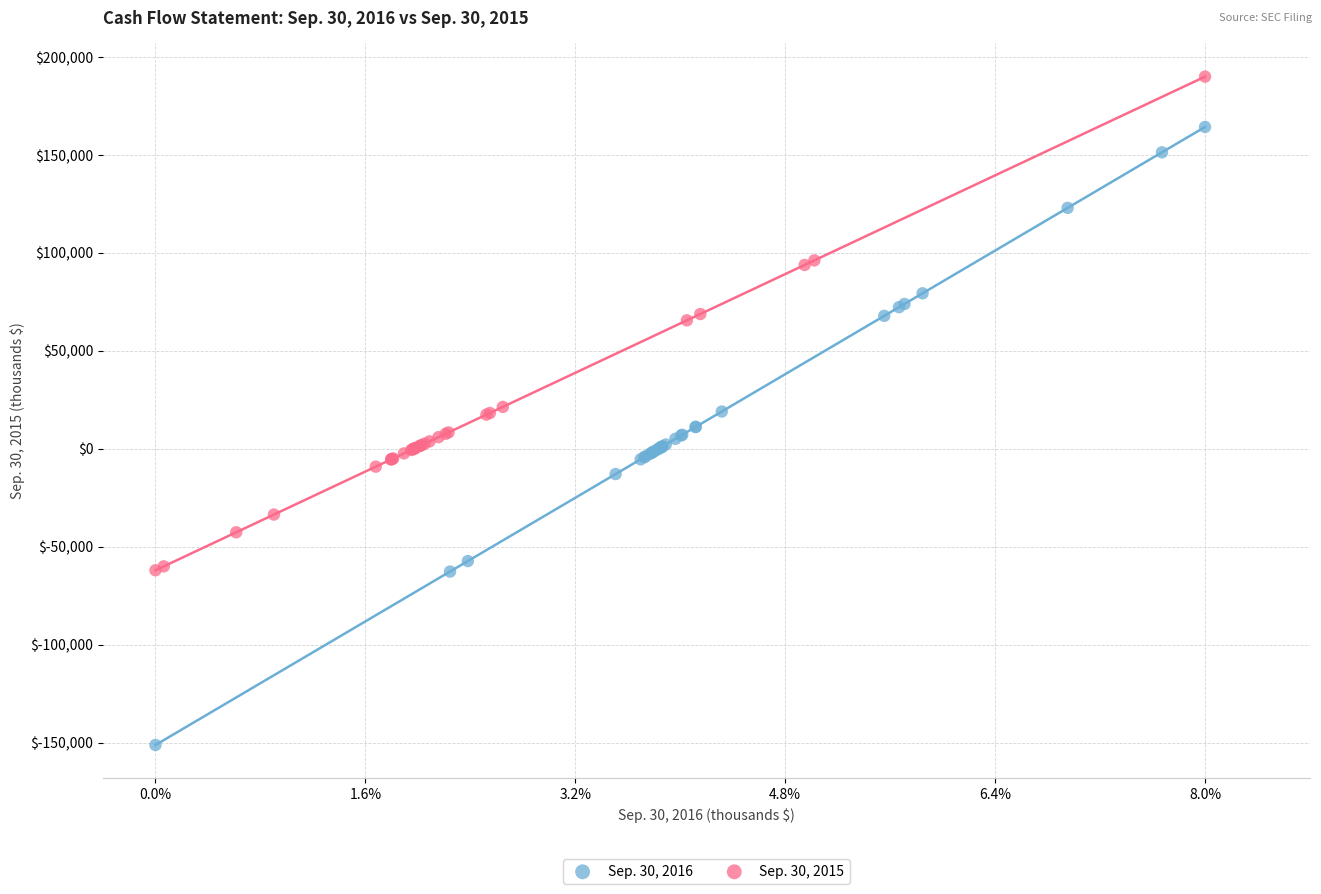

Which series has the widest spread of Y values?

Sep. 30, 2016